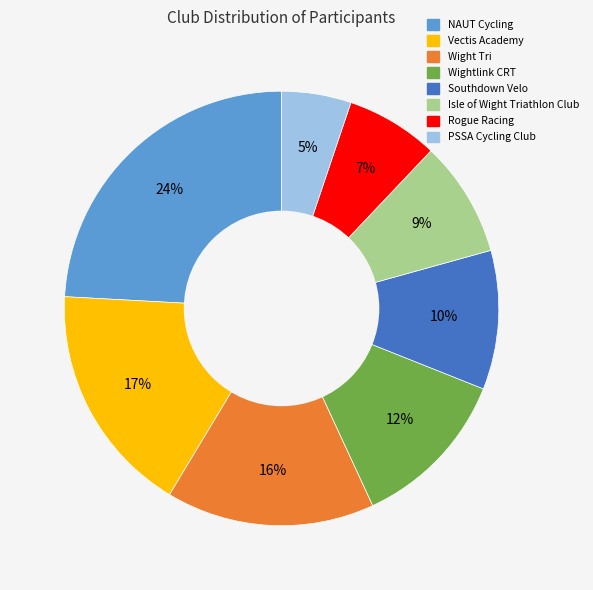

Is it true that Isle of Wight Triathlon Club is 9% of the pie?

True